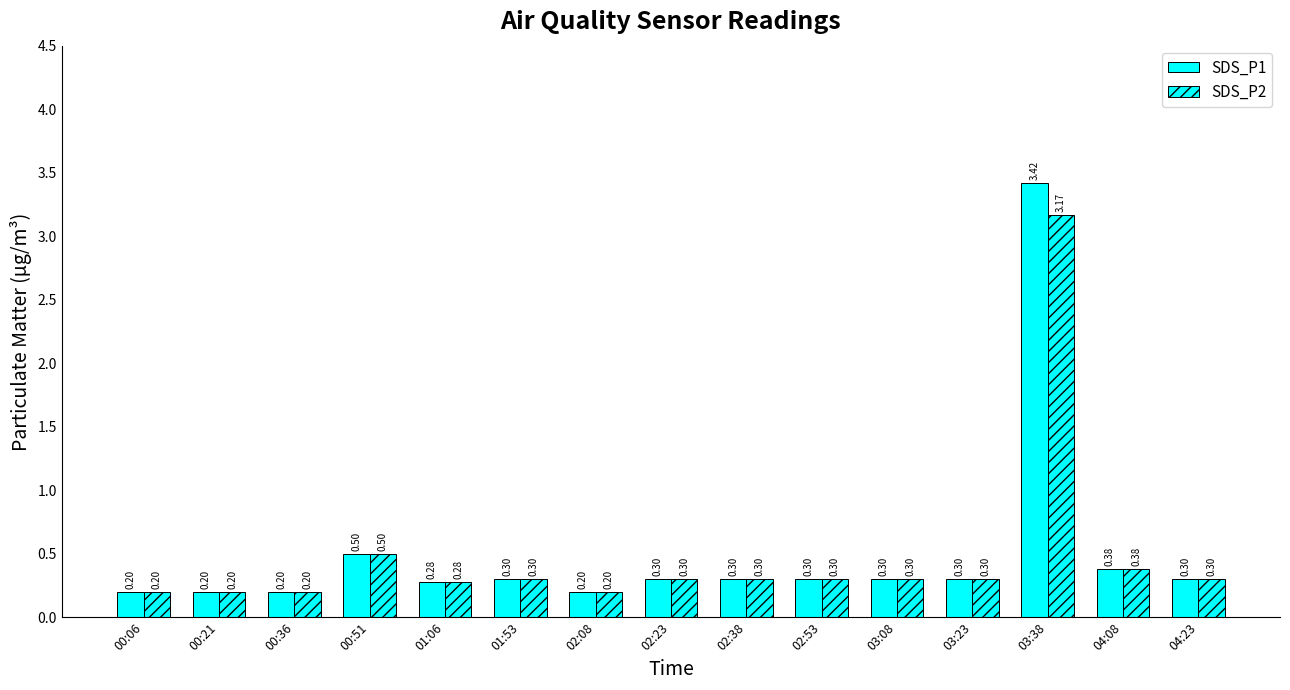

How many series are shown in this chart?

2